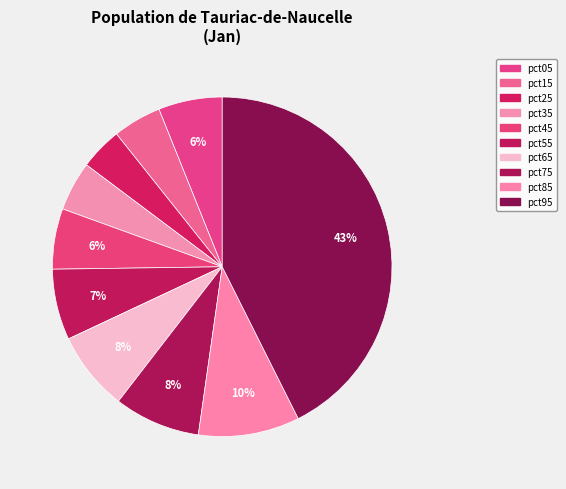

To the nearest percent, what is the difference between the pct35 and pct95 slice percentages?

38%